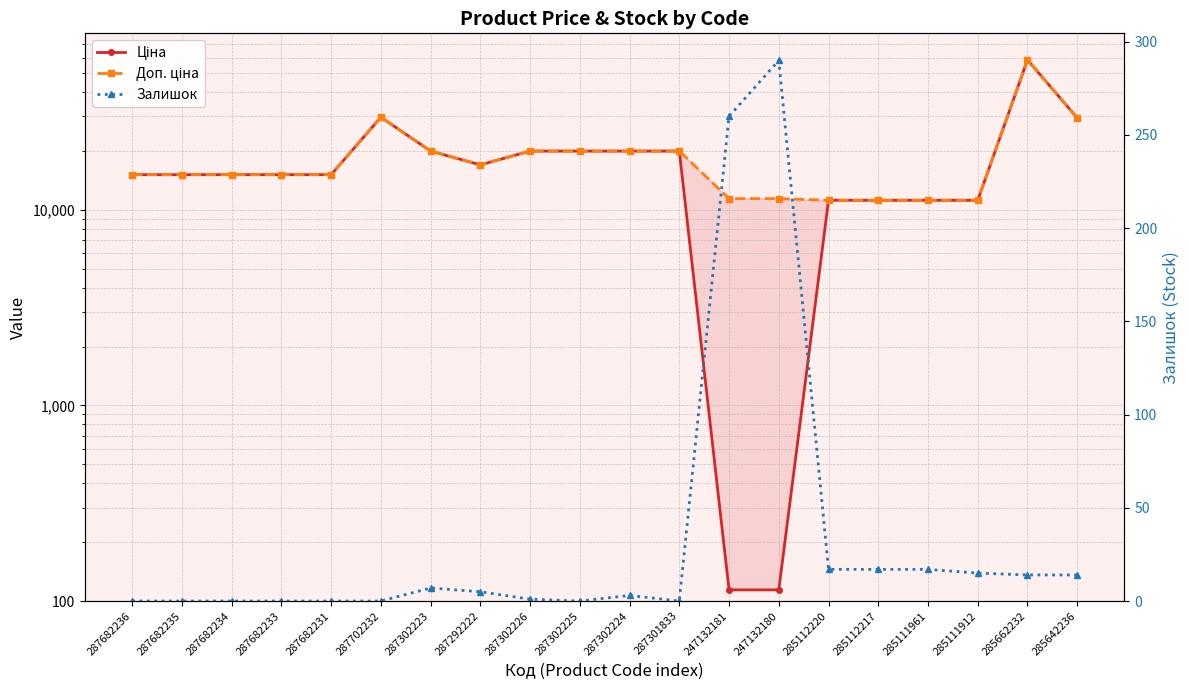

What is the difference between the Доп. ціна values at 287682235 and 285111961?

3931.8